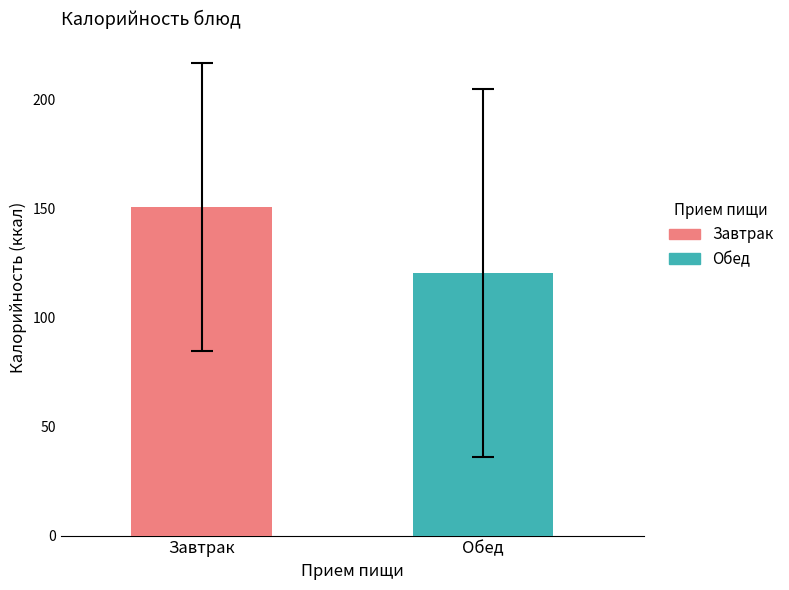

What is the minimum value shown in the chart?

120.6